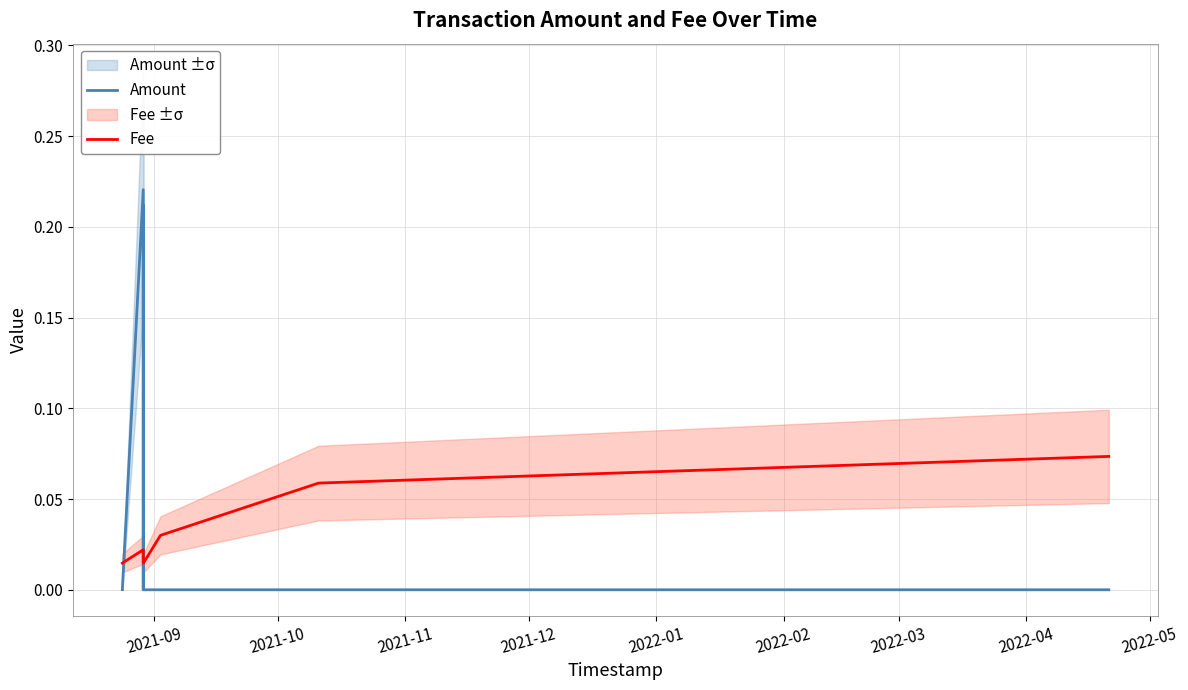

How many times do Amount and Fee cross each other?

4